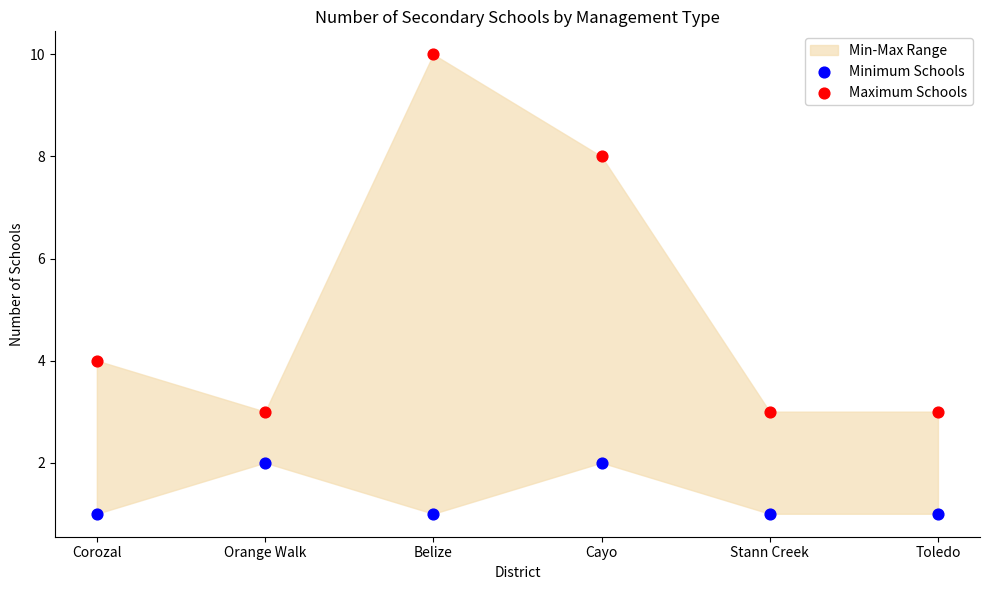

Which series contains the lowest Y value?

Minimum Schools